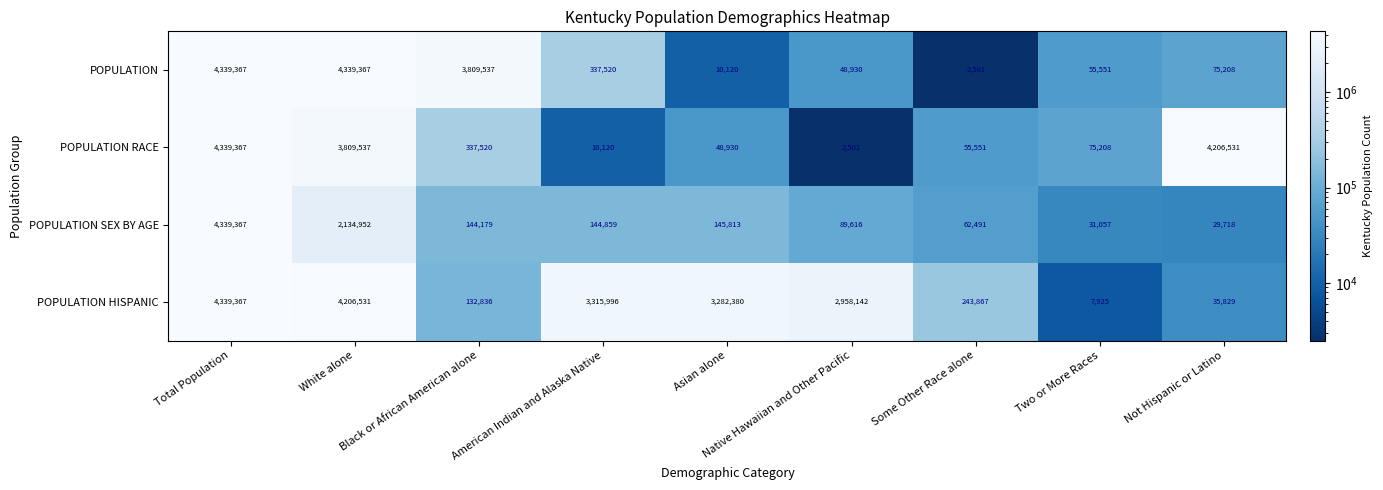

The value of POPULATION SEX BY AGE at Some Other Race alone is 62491. True or false?

True